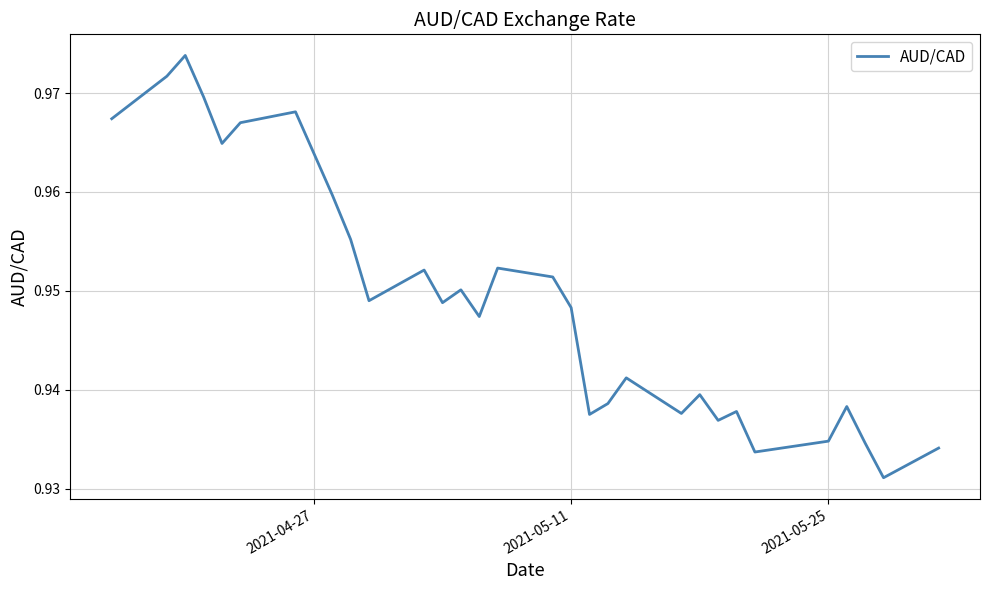

How many lines are shown in the chart?

1